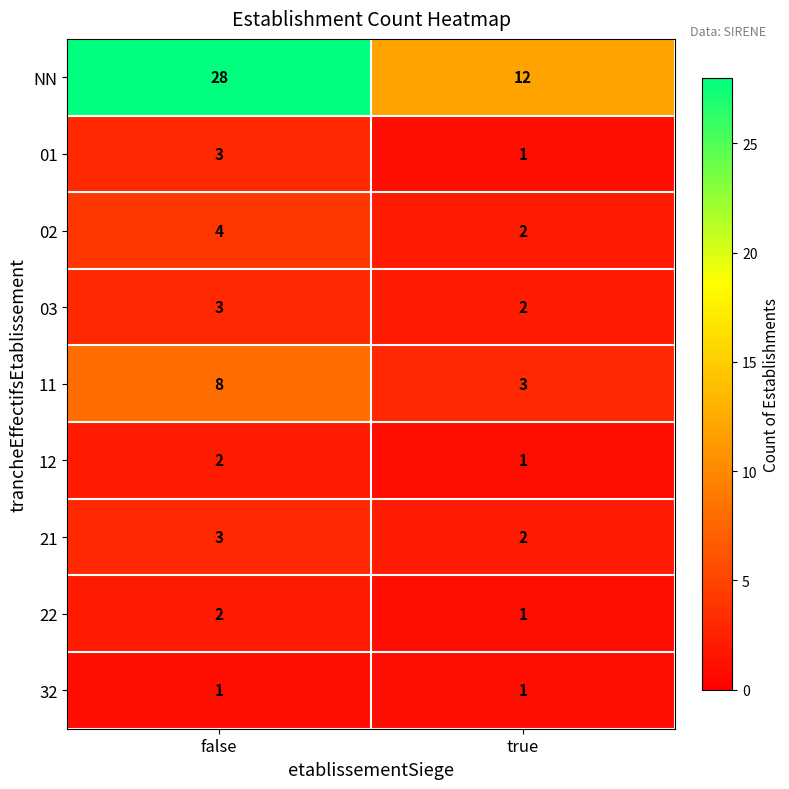

At which label is 22 closest to 1?

true